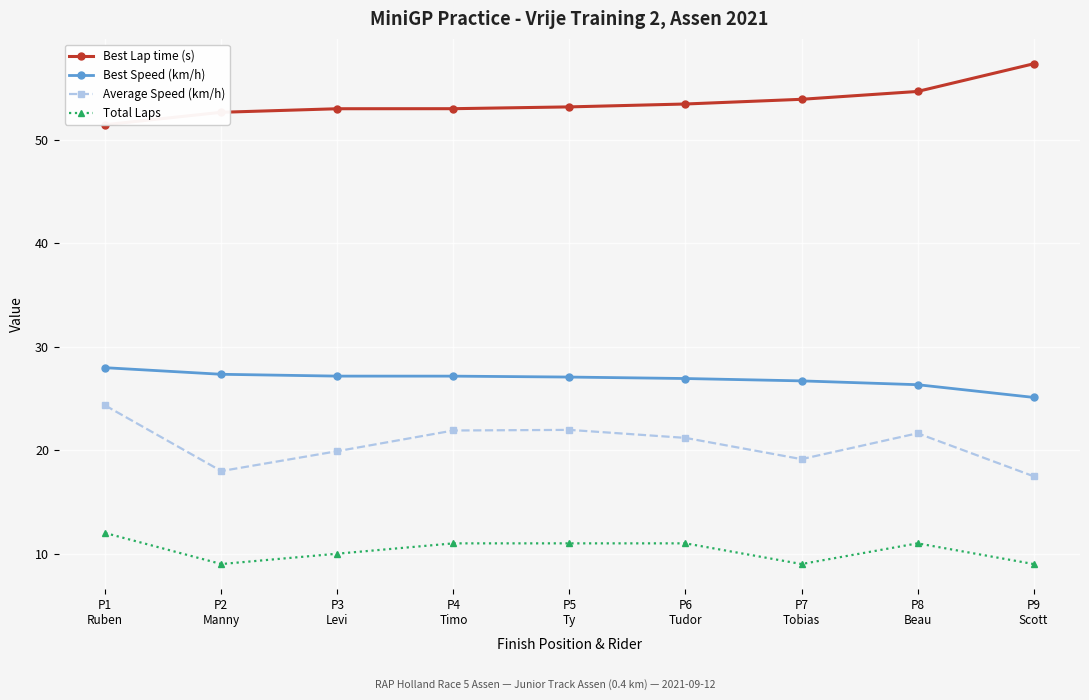

In Total Laps, how many points are lower than both neighbors (excluding endpoints)?

2